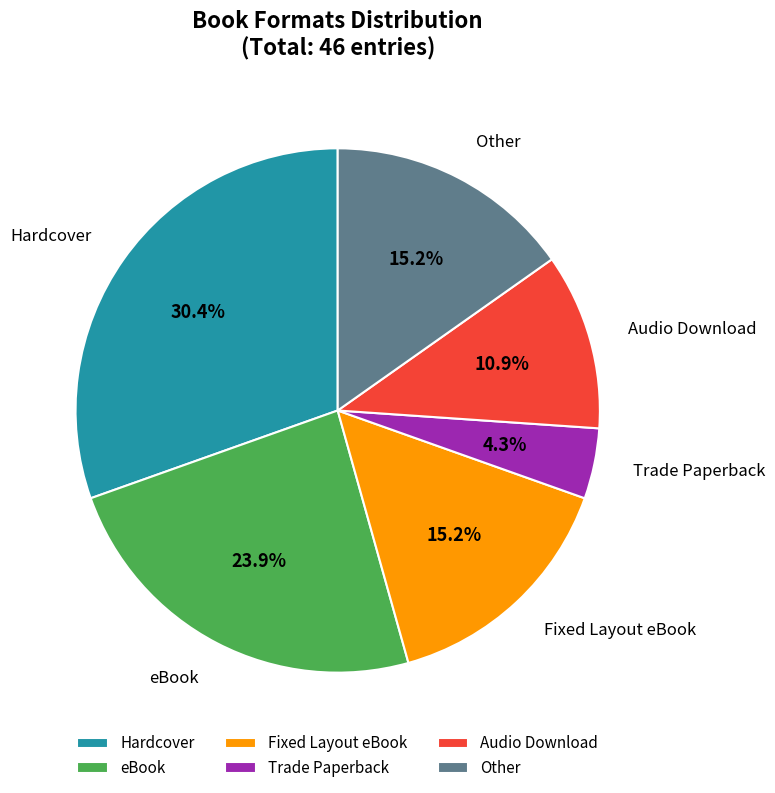

What is the ratio of the value at Fixed Layout eBook to the value at Audio Download?

1.4